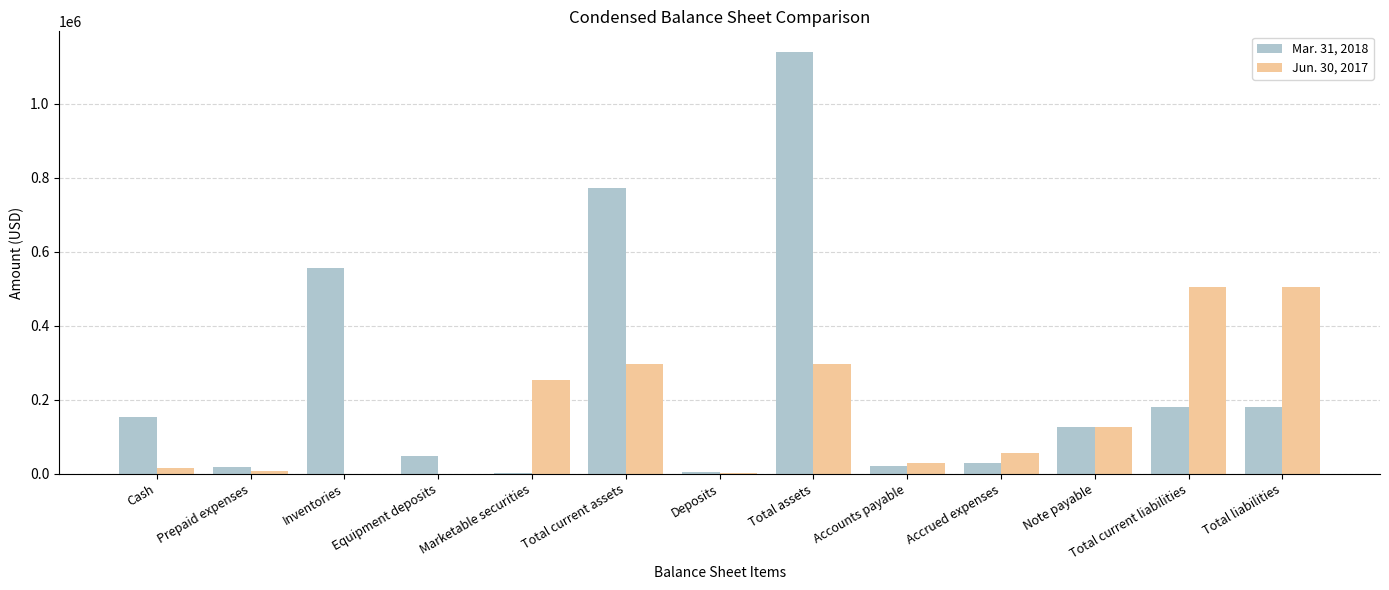

At which label does Jun. 30, 2017 first exceed 57032?

Marketable securities